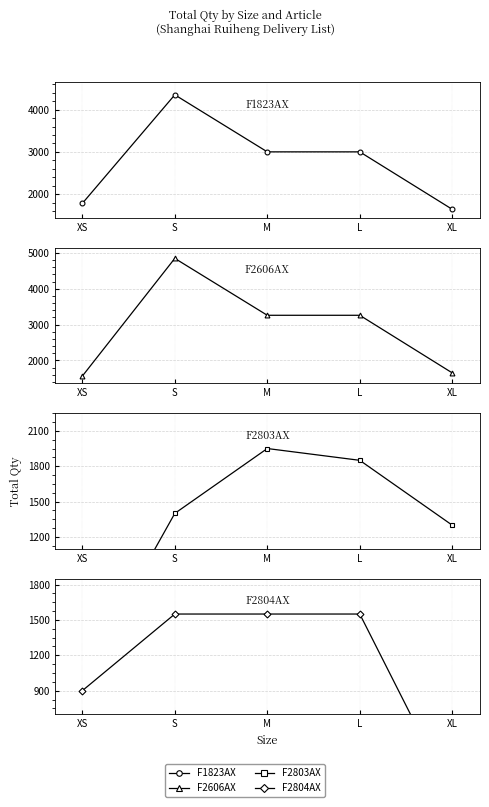

Which series has the widest spread of values?

F2606AX